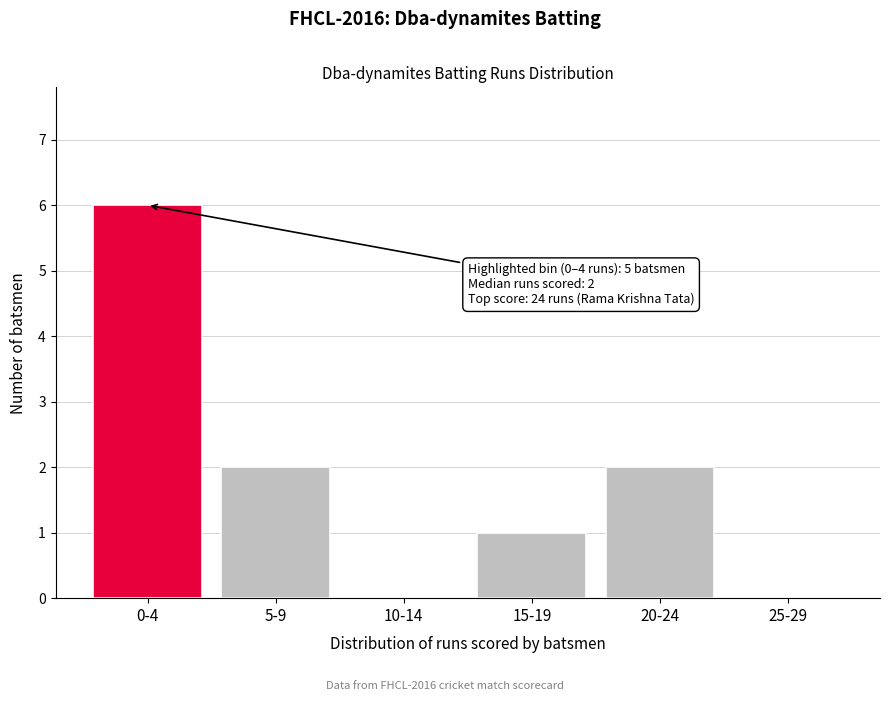

Reading left to right, extract all data points from this chart.

0-4=6	5-9=2	10-14=0	15-19=1	20-24=2	25-29=0